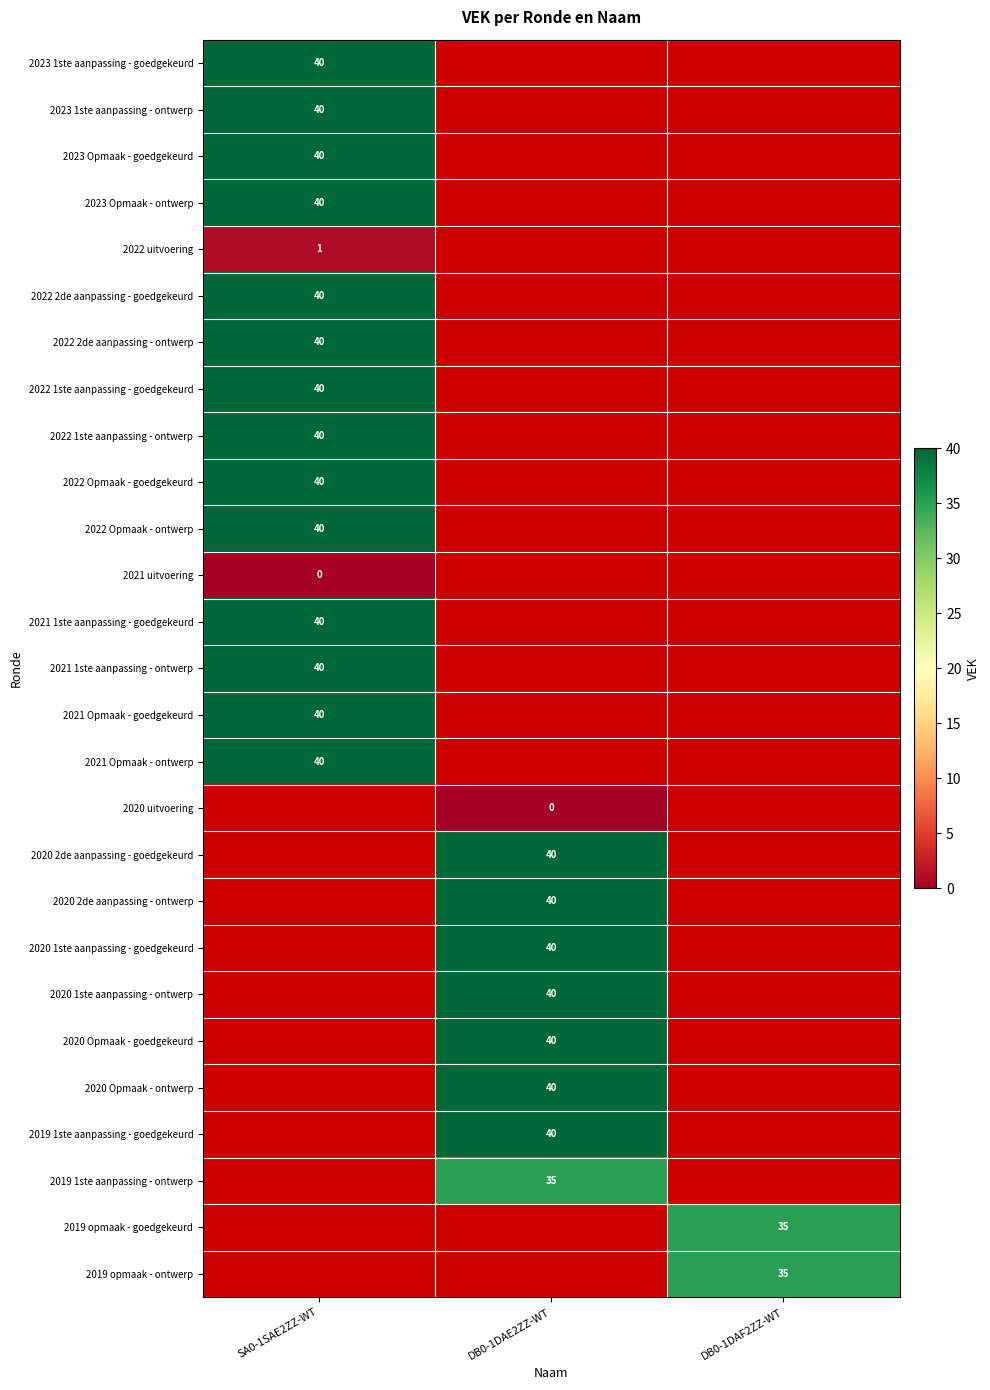

True or false: 2023 Opmaak - goedgekeurd has a value of 55 at SA0-1SAE2ZZ-WT.

False